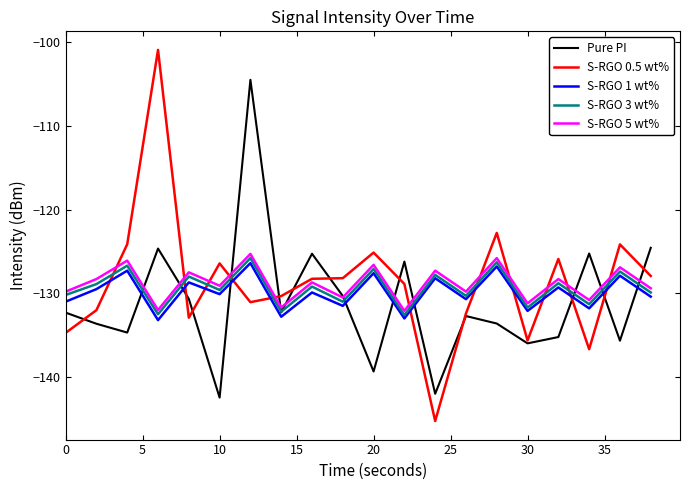

True or false: S-RGO 3 wt% has more than 2 points higher than both neighbors.

True